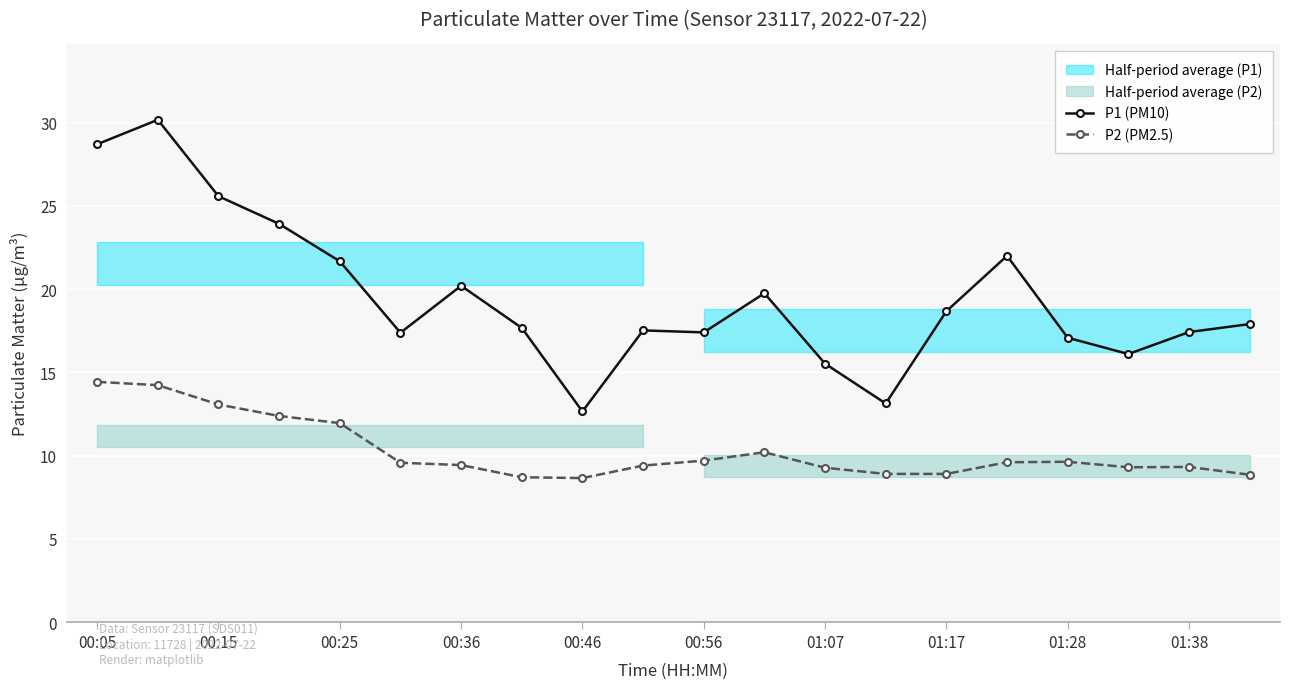

True or false: P1 (PM10) has a value of 12.5 at 00:36.

False